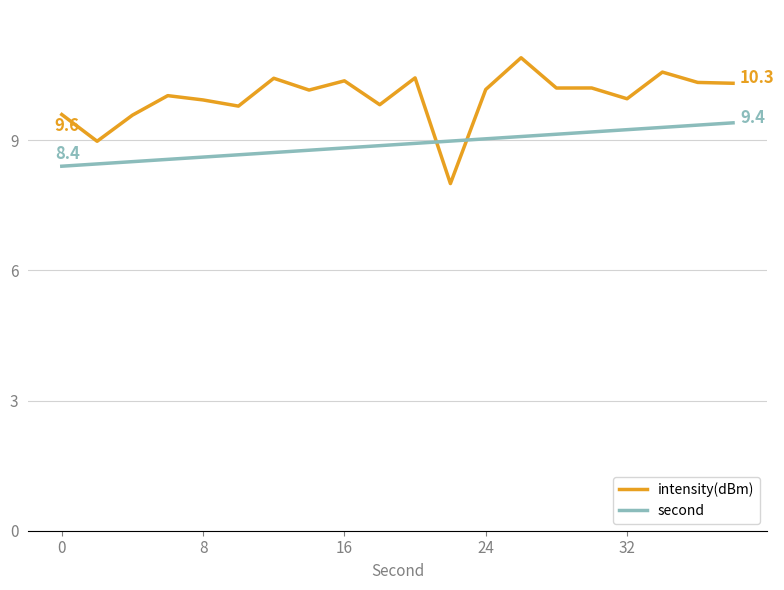

At how many categories does at least one series exceed 8?

20